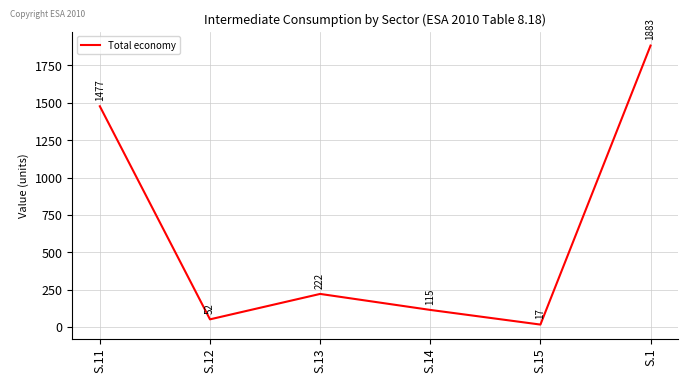

The value at S.1 is 1883. True or false?

True